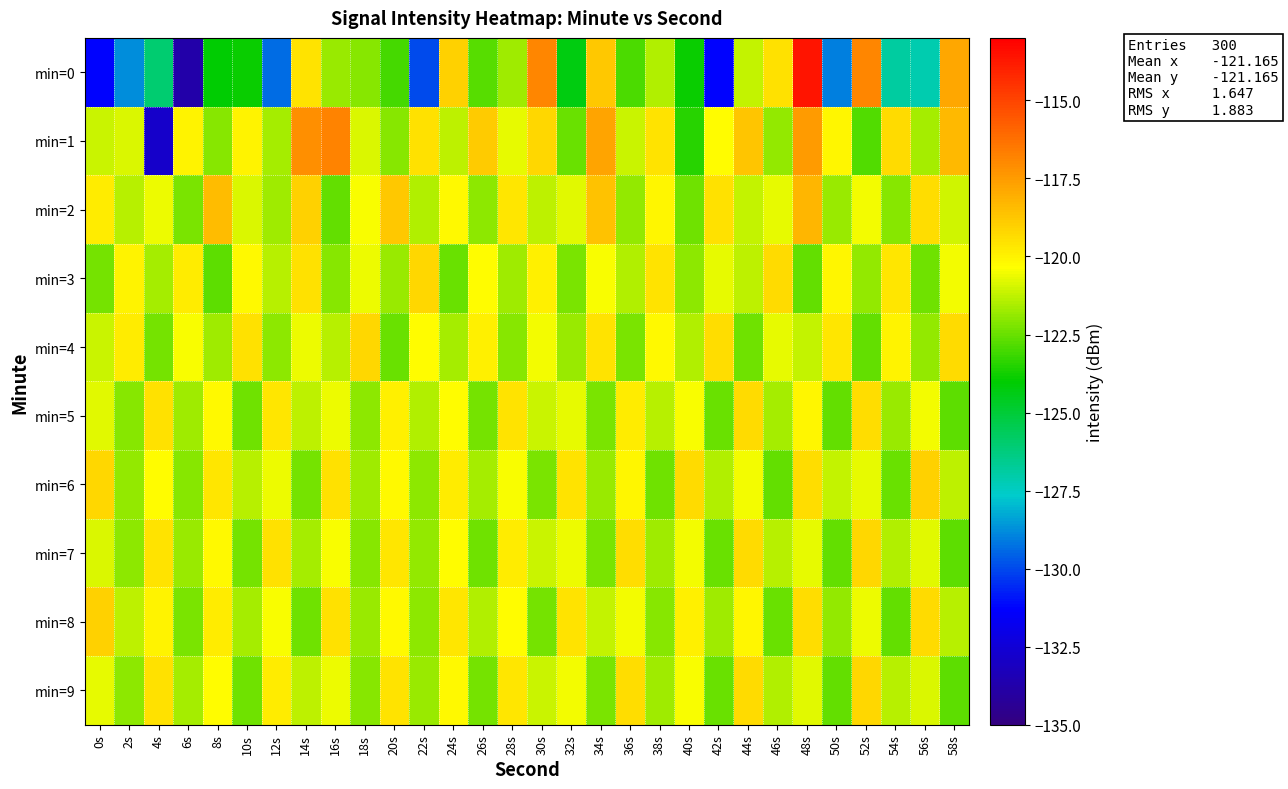

Reading left to right, what are all the values shown in this chart?

min=0: 0s=-131.2	2s=-128.8	4s=-126.0	6s=-133.7	8s=-124.1	10s=-123.9	12s=-129.4	14s=-119.6	16s=-121.8	18s=-122.0	20s=-123.0	22s=-129.9	24s=-119.0	26s=-122.7	28s=-121.8	30s=-116.9	32s=-124.3	34s=-118.8	36s=-122.9	38s=-121.5	40s=-123.9	42s=-131.3	44s=-121.2	46s=-119.5	48s=-113.7	50s=-129.0	52s=-116.9	54s=-126.9	56s=-127.2	58s=-117.9
min=1: 0s=-121.2	2s=-120.8	4s=-132.8	6s=-120.0	8s=-122.1	10s=-120.0	12s=-121.6	14s=-117.1	16s=-116.9	18s=-120.9	20s=-122.1	22s=-119.5	24s=-121.3	26s=-118.9	28s=-120.7	30s=-119.2	32s=-122.5	34s=-117.8	36s=-121.1	38s=-119.6	40s=-123.4	42s=-120.3	44s=-118.7	46s=-121.9	48s=-117.5	50s=-120.1	52s=-122.8	54s=-119.3	56s=-121.6	58s=-118.4
min=2: 0s=-119.8	2s=-121.4	4s=-120.6	6s=-122.2	8s=-118.5	10s=-120.9	12s=-121.7	14s=-119.1	16s=-122.6	18s=-120.4	20s=-118.8	22s=-121.5	24s=-120.2	26s=-122.0	28s=-119.7	30s=-121.3	32s=-120.8	34s=-118.6	36s=-121.9	38s=-120.1	40s=-122.4	42s=-119.5	44s=-121.2	46s=-120.7	48s=-118.3	50s=-121.8	52s=-120.5	54s=-122.1	56s=-119.4	58s=-121.0
min=3: 0s=-122.3	2s=-120.0	4s=-121.6	6s=-119.8	8s=-122.7	10s=-120.2	12s=-121.4	14s=-119.5	16s=-122.1	18s=-120.6	20s=-121.8	22s=-119.2	24s=-122.5	26s=-120.3	28s=-121.7	30s=-119.9	32s=-122.2	34s=-120.4	36s=-121.5	38s=-119.6	40s=-122.0	42s=-120.7	44s=-121.3	46s=-119.3	48s=-122.6	50s=-120.1	52s=-121.9	54s=-119.7	56s=-122.4	58s=-120.5
min=4: 0s=-121.1	2s=-119.8	4s=-122.3	6s=-120.4	8s=-121.7	10s=-119.5	12s=-122.0	14s=-120.6	16s=-121.4	18s=-119.2	20s=-122.5	22s=-120.3	24s=-121.6	26s=-119.9	28s=-122.1	30s=-120.5	32s=-121.8	34s=-119.6	36s=-122.2	38s=-120.2	40s=-121.5	42s=-119.4	44s=-122.4	46s=-120.7	48s=-121.2	50s=-119.7	52s=-122.6	54s=-120.0	56s=-121.9	58s=-119.3
min=5: 0s=-120.8	2s=-122.1	4s=-119.5	6s=-121.7	8s=-120.2	10s=-122.4	12s=-119.7	14s=-121.3	16s=-120.6	18s=-122.0	20s=-119.9	22s=-121.5	24s=-120.3	26s=-122.3	28s=-119.6	30s=-121.1	32s=-120.7	34s=-122.2	36s=-119.8	38s=-121.4	40s=-120.4	42s=-122.5	44s=-119.3	46s=-121.6	48s=-120.1	50s=-122.6	52s=-119.4	54s=-121.8	56s=-120.5	58s=-122.7
min=6: 0s=-119.2	2s=-121.9	4s=-120.3	6s=-122.1	8s=-119.7	10s=-121.4	12s=-120.6	14s=-122.3	16s=-119.5	18s=-121.7	20s=-120.2	22s=-122.0	24s=-119.8	26s=-121.6	28s=-120.4	30s=-122.2	32s=-119.6	34s=-121.8	36s=-120.1	38s=-122.4	40s=-119.3	42s=-121.5	44s=-120.5	46s=-122.6	48s=-119.4	50s=-121.2	52s=-120.7	54s=-122.5	56s=-119.1	58s=-121.3
min=7: 0s=-120.9	2s=-122.0	4s=-119.6	6s=-121.8	8s=-120.2	10s=-122.3	12s=-119.5	14s=-121.6	16s=-120.4	18s=-122.1	20s=-119.7	22s=-121.9	24s=-120.3	26s=-122.4	28s=-119.8	30s=-121.1	32s=-120.6	34s=-122.2	36s=-119.4	38s=-121.7	40s=-120.5	42s=-122.5	44s=-119.3	46s=-121.4	48s=-120.7	50s=-122.6	52s=-119.2	54s=-121.5	56s=-120.8	58s=-122.7
min=8: 0s=-119.1	2s=-121.3	4s=-120.0	6s=-122.2	8s=-119.8	10s=-121.6	12s=-120.4	14s=-122.4	16s=-119.5	18s=-121.8	20s=-120.2	22s=-122.0	24s=-119.7	26s=-121.5	28s=-120.3	30s=-122.3	32s=-119.6	34s=-121.2	36s=-120.5	38s=-122.1	40s=-119.9	42s=-121.7	44s=-120.1	46s=-122.5	48s=-119.4	50s=-121.9	52s=-120.6	54s=-122.6	56s=-119.3	58s=-121.4
min=9: 0s=-120.7	2s=-122.0	4s=-119.5	6s=-121.6	8s=-120.3	10s=-122.4	12s=-119.8	14s=-121.3	16s=-120.6	18s=-122.1	20s=-119.6	22s=-121.8	24s=-120.2	26s=-122.3	28s=-119.7	30s=-121.1	32s=-120.5	34s=-122.2	36s=-119.4	38s=-121.7	40s=-120.4	42s=-122.5	44s=-119.3	46s=-121.5	48s=-120.8	50s=-122.6	52s=-119.2	54s=-121.4	56s=-120.9	58s=-122.7